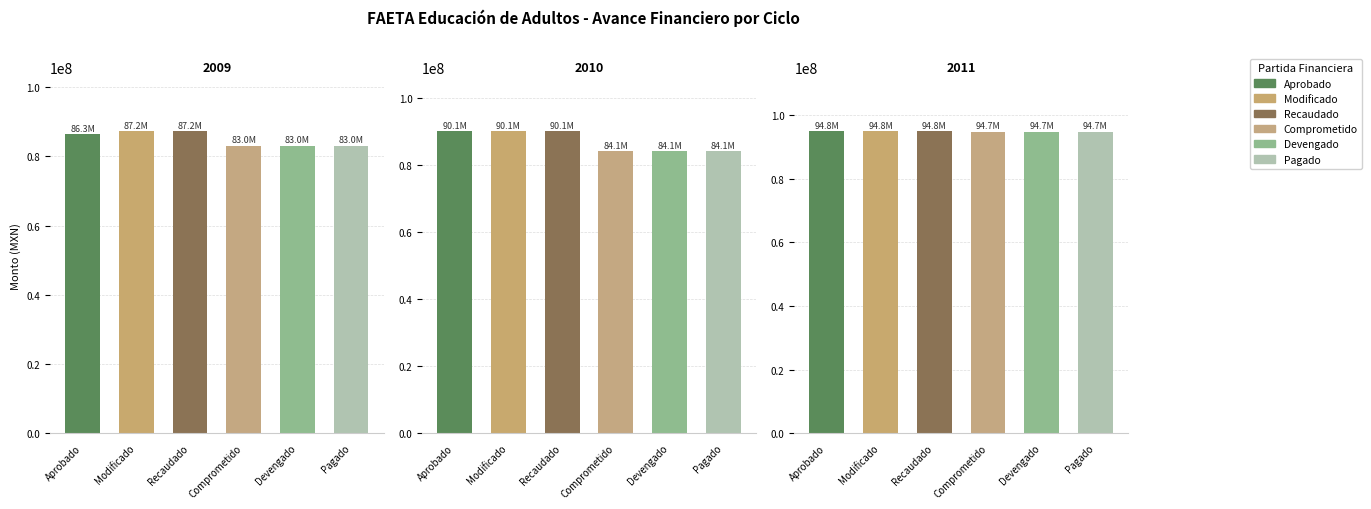

What is the difference between the second highest and minimum values in the Modificado series?

2928185